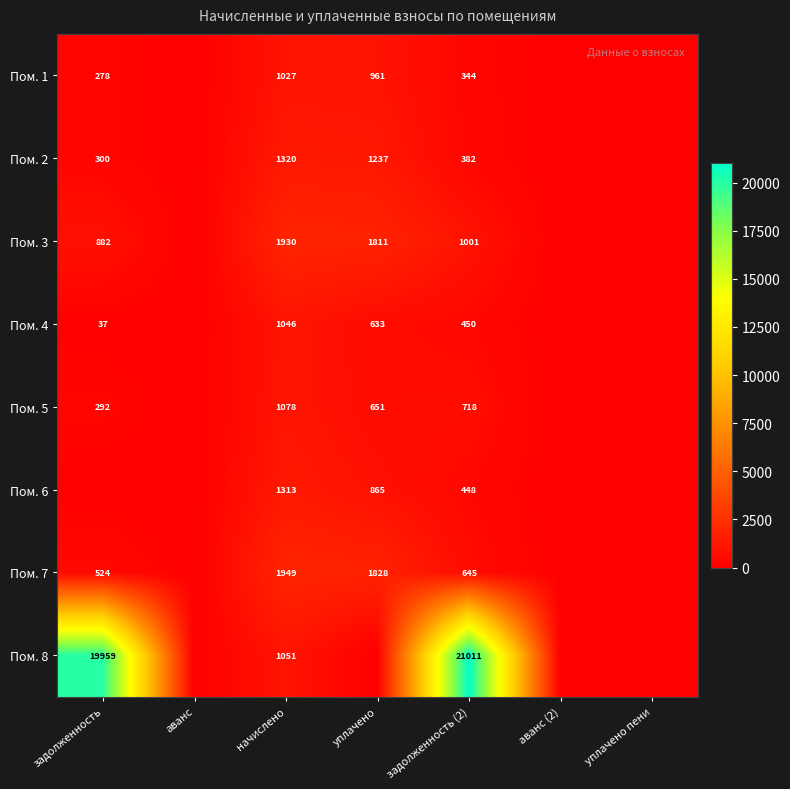

Is it true that Пом. 2 equals 1237 at уплачено?

True